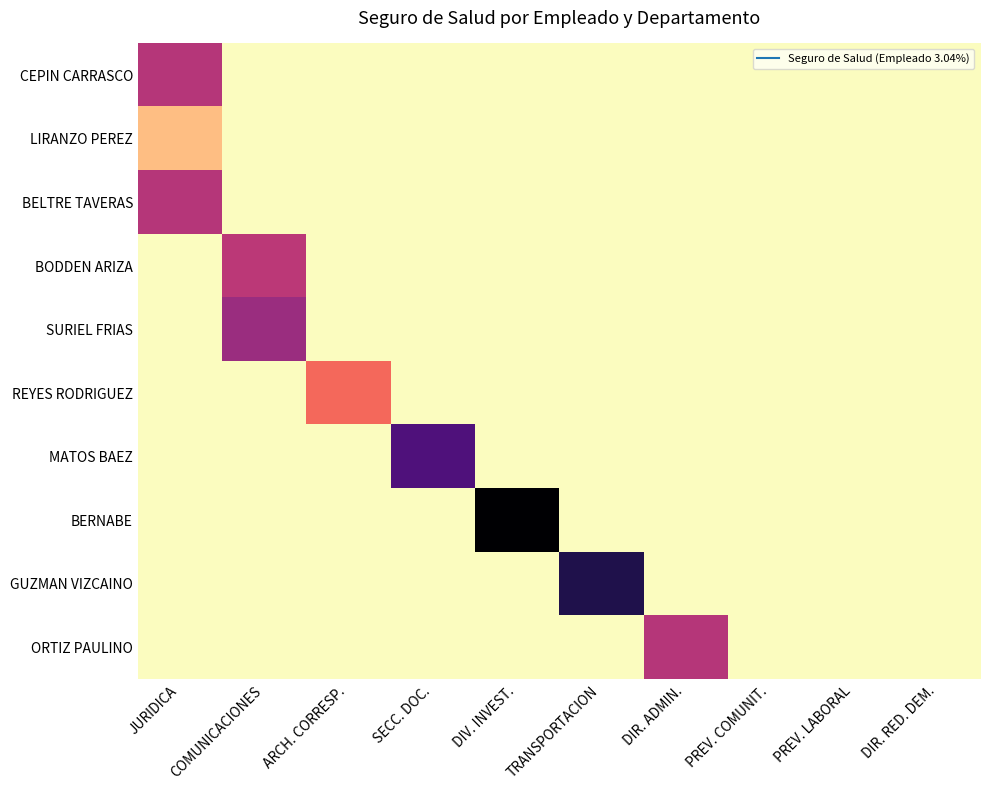

Reading left to right, extract all data points from this chart.

CEPIN CARRASCO: JURIDICA=1216.0	COMUNICACIONES=0.0	ARCH. CORRESP.=0.0	SECC. DOC.=0.0	DIV. INVEST.=0.0	TRANSPORTACION=0.0	DIR. ADMIN.=0.0	PREV. COMUNIT.=0.0	PREV. LABORAL=0.0	DIR. RED. DEM.=0.0
LIRANZO PEREZ: JURIDICA=324.3	COMUNICACIONES=0.0	ARCH. CORRESP.=0.0	SECC. DOC.=0.0	DIV. INVEST.=0.0	TRANSPORTACION=0.0	DIR. ADMIN.=0.0	PREV. COMUNIT.=0.0	PREV. LABORAL=0.0	DIR. RED. DEM.=0.0
BELTRE TAVERAS: JURIDICA=1216.0	COMUNICACIONES=0.0	ARCH. CORRESP.=0.0	SECC. DOC.=0.0	DIV. INVEST.=0.0	TRANSPORTACION=0.0	DIR. ADMIN.=0.0	PREV. COMUNIT.=0.0	PREV. LABORAL=0.0	DIR. RED. DEM.=0.0
BODDEN ARIZA: JURIDICA=0.0	COMUNICACIONES=1185.6	ARCH. CORRESP.=0.0	SECC. DOC.=0.0	DIV. INVEST.=0.0	TRANSPORTACION=0.0	DIR. ADMIN.=0.0	PREV. COMUNIT.=0.0	PREV. LABORAL=0.0	DIR. RED. DEM.=0.0
SURIEL FRIAS: JURIDICA=0.0	COMUNICACIONES=1368.0	ARCH. CORRESP.=0.0	SECC. DOC.=0.0	DIV. INVEST.=0.0	TRANSPORTACION=0.0	DIR. ADMIN.=0.0	PREV. COMUNIT.=0.0	PREV. LABORAL=0.0	DIR. RED. DEM.=0.0
REYES RODRIGUEZ: JURIDICA=0.0	COMUNICACIONES=0.0	ARCH. CORRESP.=760.0	SECC. DOC.=0.0	DIV. INVEST.=0.0	TRANSPORTACION=0.0	DIR. ADMIN.=0.0	PREV. COMUNIT.=0.0	PREV. LABORAL=0.0	DIR. RED. DEM.=0.0
MATOS BAEZ: JURIDICA=0.0	COMUNICACIONES=0.0	ARCH. CORRESP.=0.0	SECC. DOC.=1824.0	DIV. INVEST.=0.0	TRANSPORTACION=0.0	DIR. ADMIN.=0.0	PREV. COMUNIT.=0.0	PREV. LABORAL=0.0	DIR. RED. DEM.=0.0
BERNABE: JURIDICA=0.0	COMUNICACIONES=0.0	ARCH. CORRESP.=0.0	SECC. DOC.=0.0	DIV. INVEST.=2432.0	TRANSPORTACION=0.0	DIR. ADMIN.=0.0	PREV. COMUNIT.=0.0	PREV. LABORAL=0.0	DIR. RED. DEM.=0.0
GUZMAN VIZCAINO: JURIDICA=0.0	COMUNICACIONES=0.0	ARCH. CORRESP.=0.0	SECC. DOC.=0.0	DIV. INVEST.=0.0	TRANSPORTACION=2107.7	DIR. ADMIN.=0.0	PREV. COMUNIT.=0.0	PREV. LABORAL=0.0	DIR. RED. DEM.=0.0
ORTIZ PAULINO: JURIDICA=0.0	COMUNICACIONES=0.0	ARCH. CORRESP.=0.0	SECC. DOC.=0.0	DIV. INVEST.=0.0	TRANSPORTACION=0.0	DIR. ADMIN.=1216.0	PREV. COMUNIT.=0.0	PREV. LABORAL=0.0	DIR. RED. DEM.=0.0